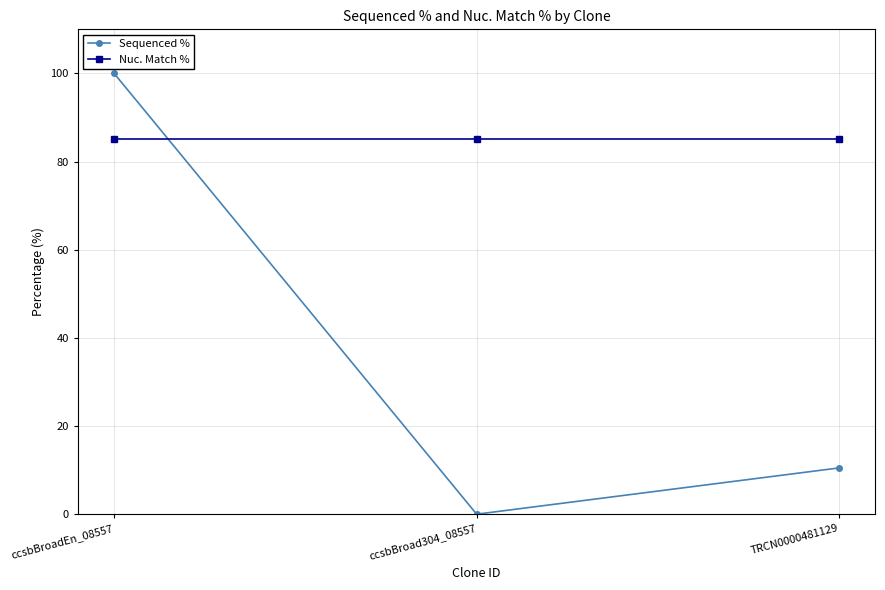

The Sequenced % series shows 10.5 at TRCN0000481129. True or false?

True